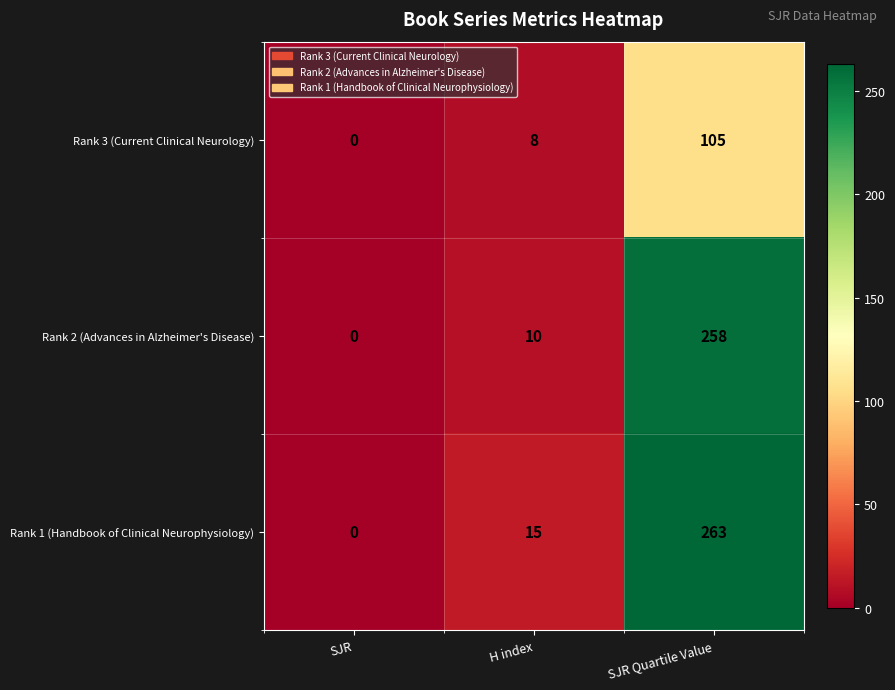

How many distinct data groups are displayed?

3